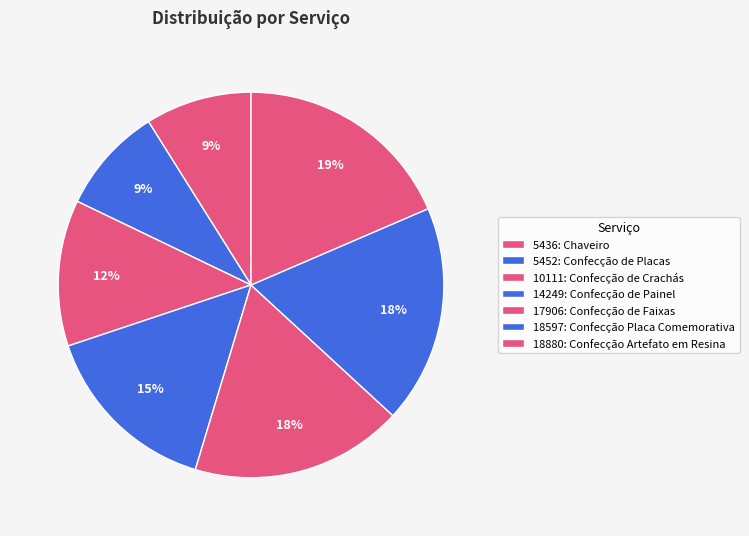

True or false: 5436: Chaveiro accounts for 1% of the total.

False